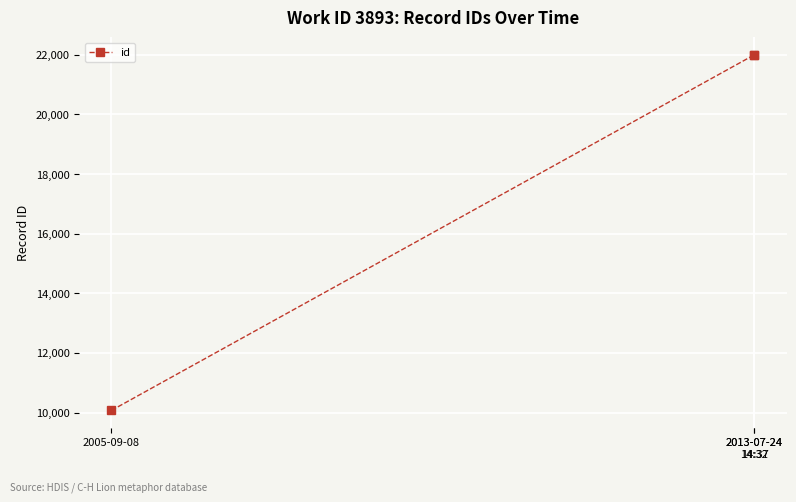

What is the average value?

18015